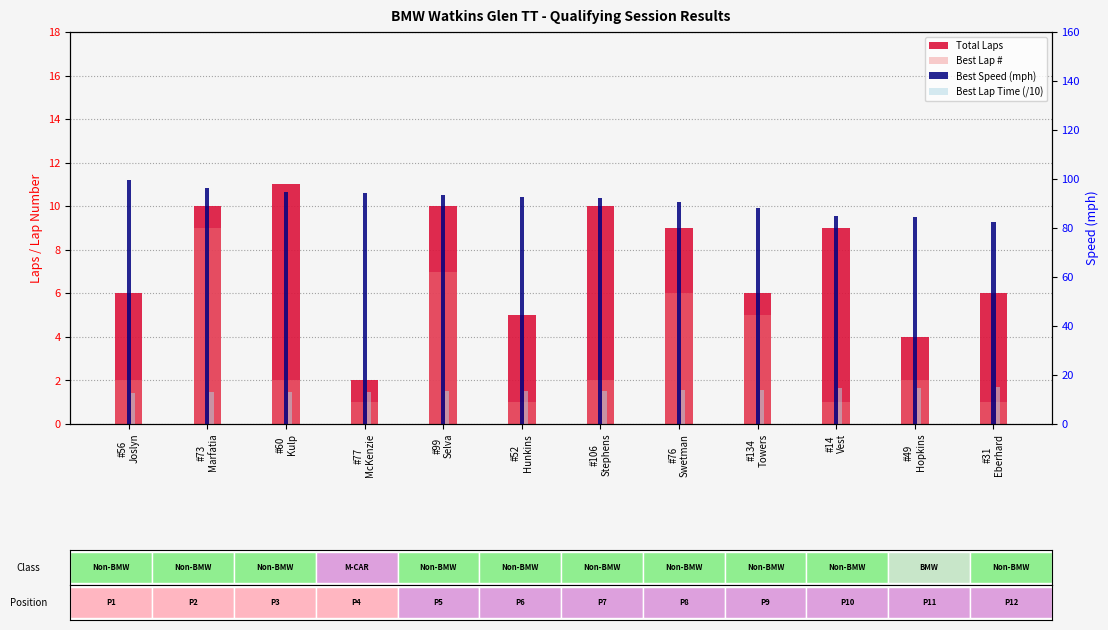

What is the spread (max minus min) of values at #14
Vest?

83.8